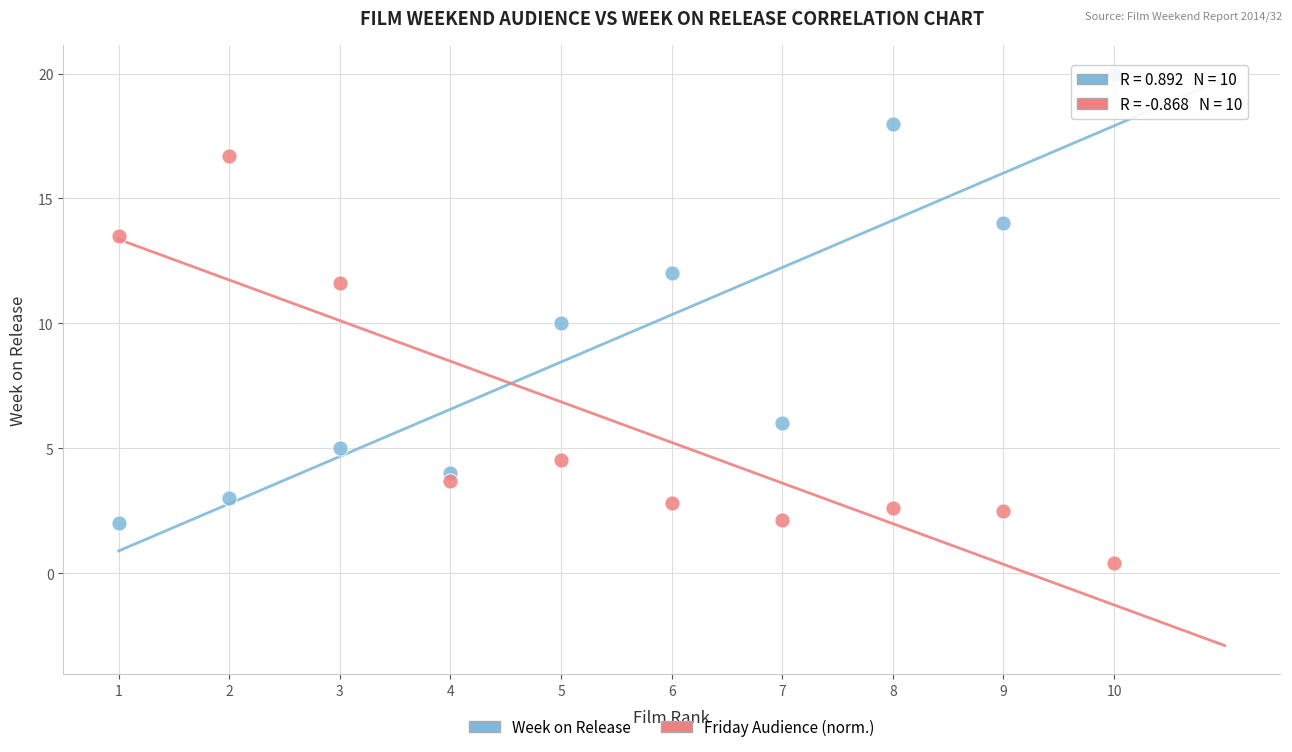

Across all data points, what is the range of Y values (max minus min)?

19.6